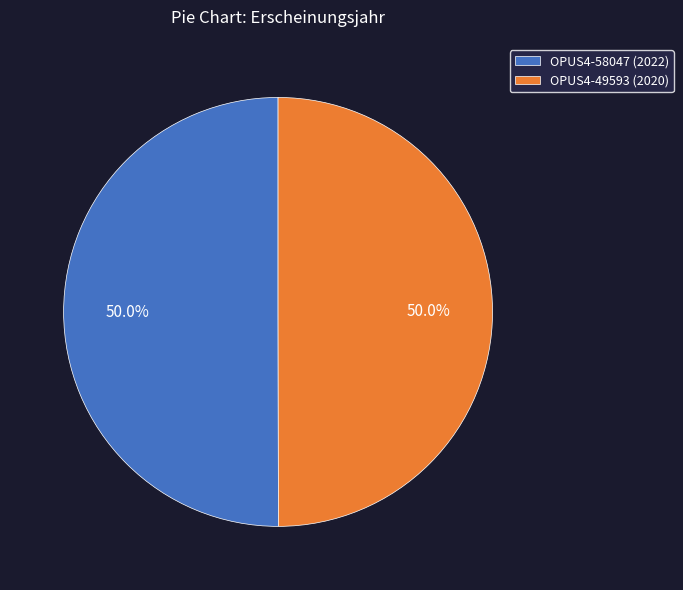

How much of the chart is everything except OPUS4-49593 (2020)?

50.0%